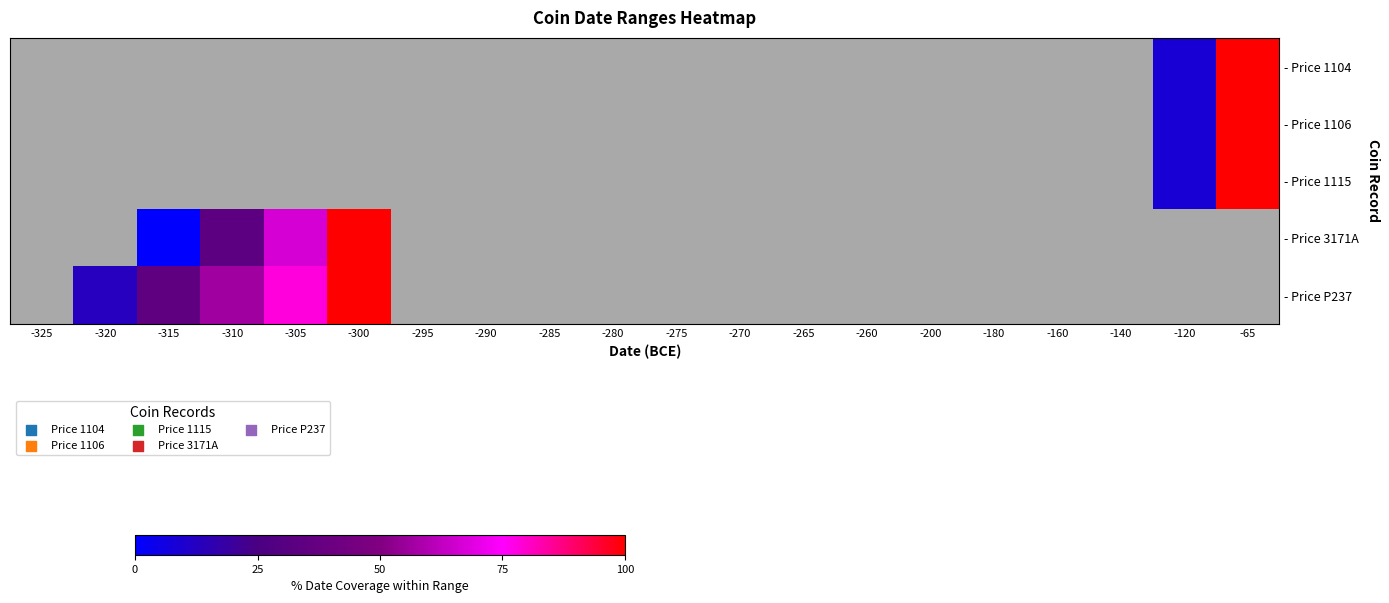

How many distinct data groups are displayed?

5